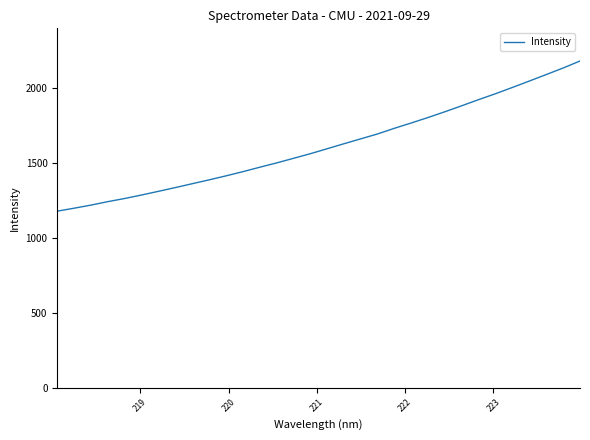

What is the difference between the maximum and minimum values?

1002.3